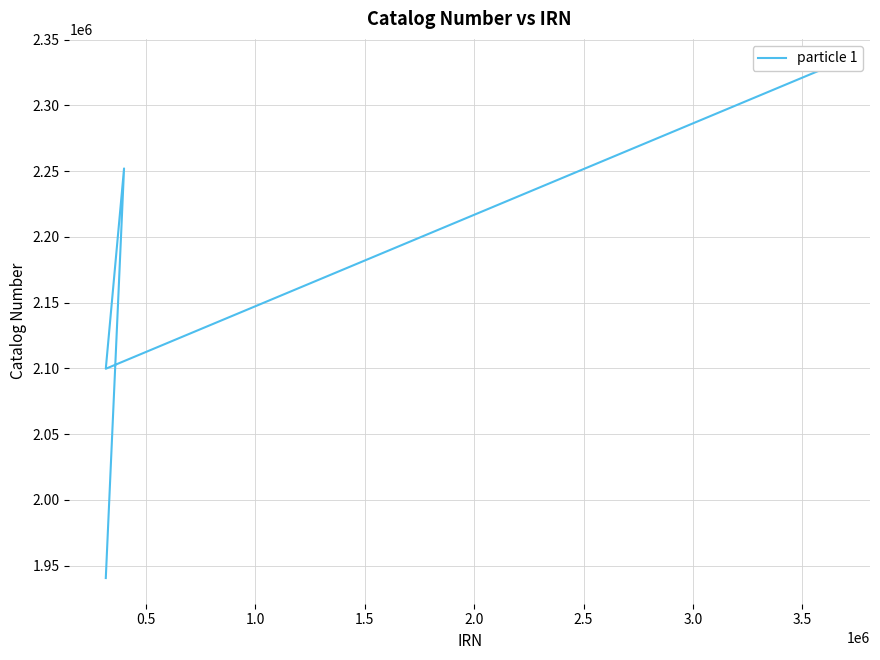

What is the greatest value displayed?

2330956